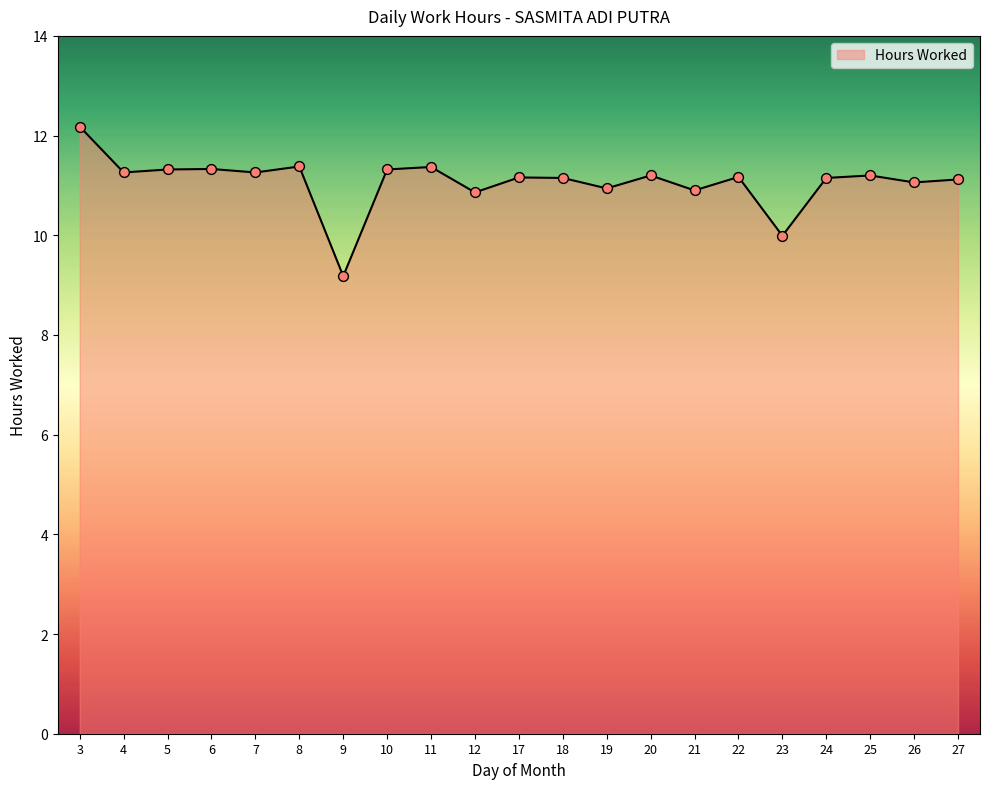

What is the ratio of the value at 7 to the value at 6?

1.0